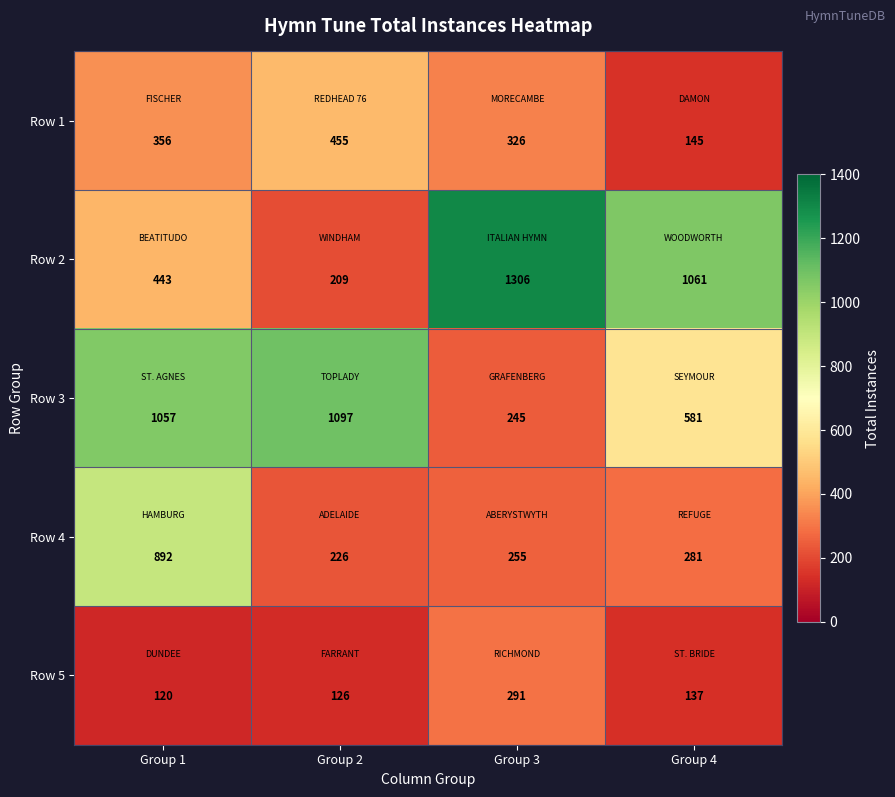

The value of Row 2 at Group 1 is 729. True or false?

False